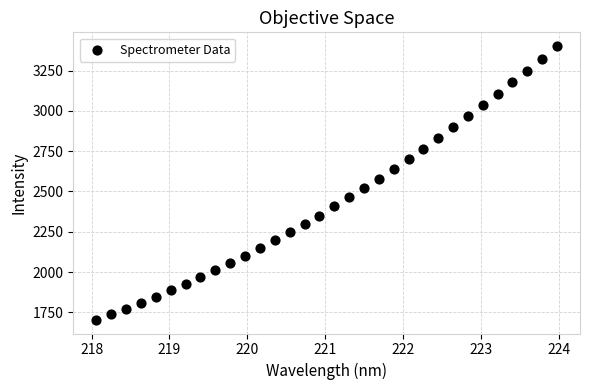

What is the range of Y values (max minus min)?

1697.9